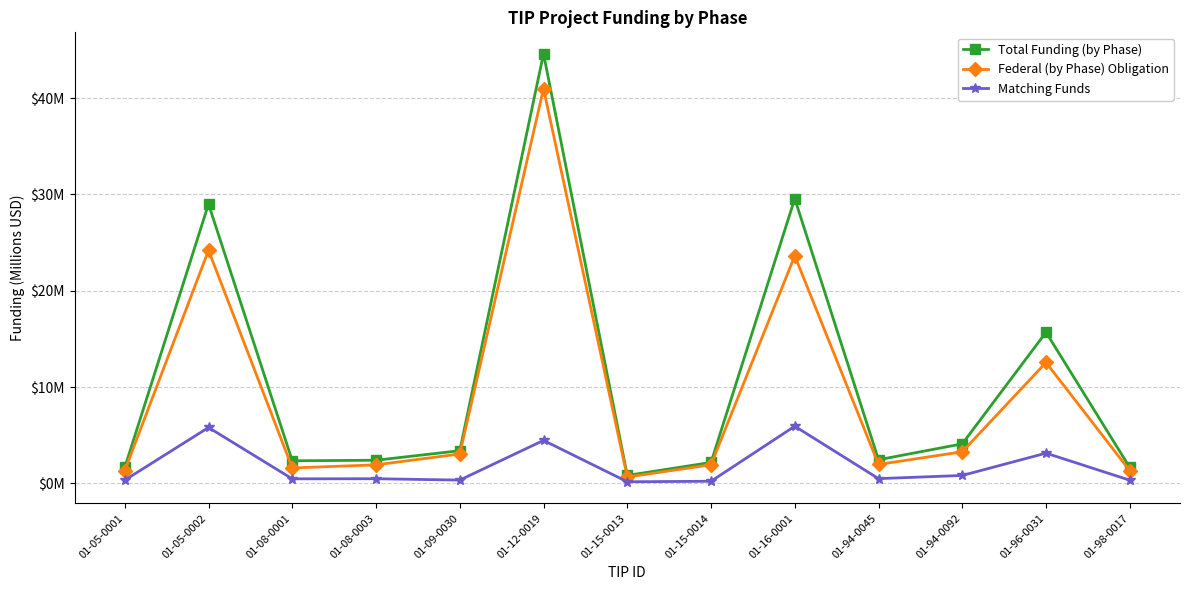

Rank the series at 01-94-0045 from highest to lowest value.

Total Funding (by Phase), Federal (by Phase) Obligation, Matching Funds